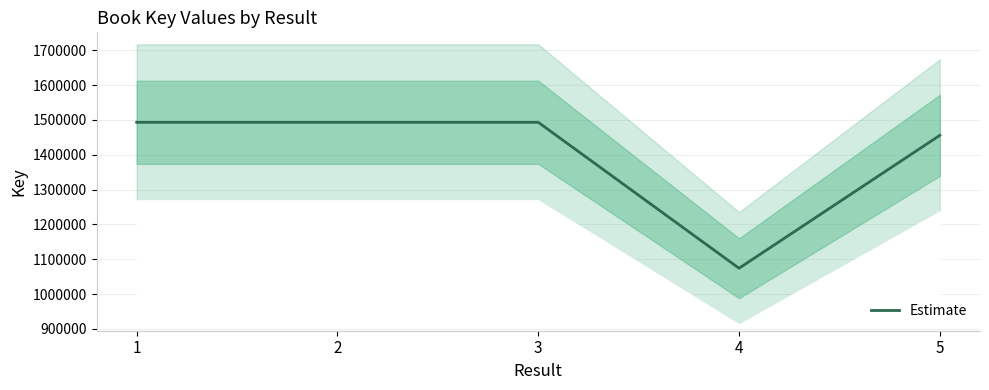

Where is the data nearest to the value 1283519?

5